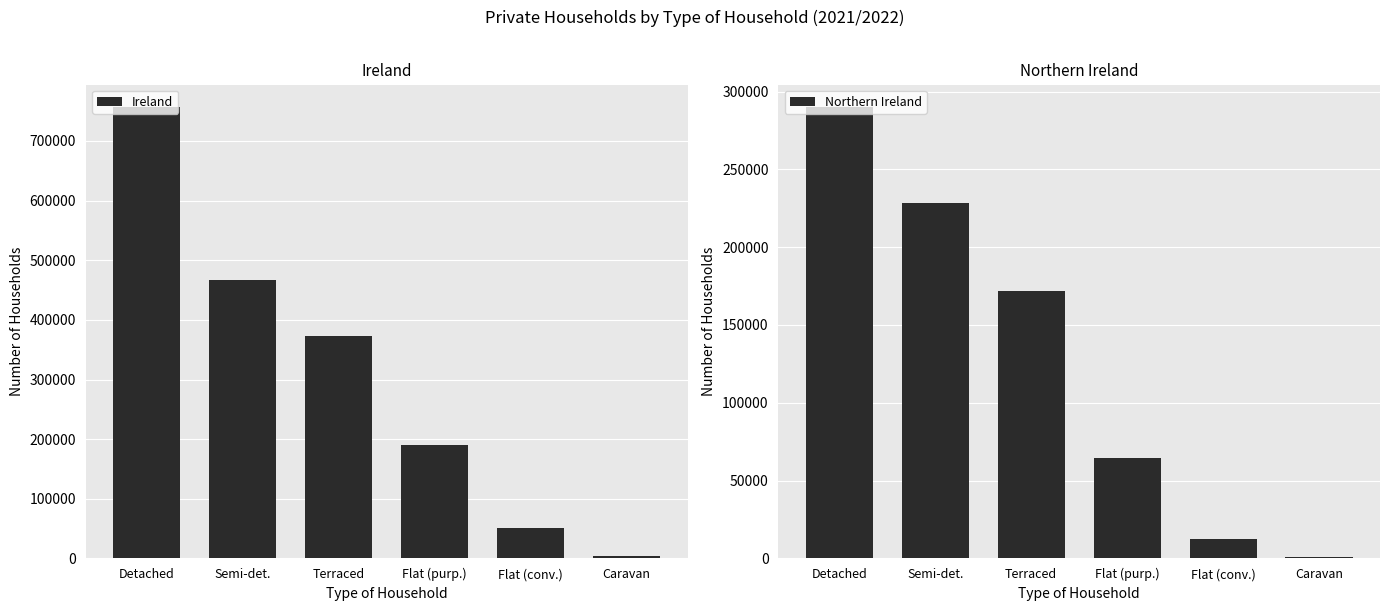

Is it true that Ireland equals 190197 at Flat (purp.)?

True